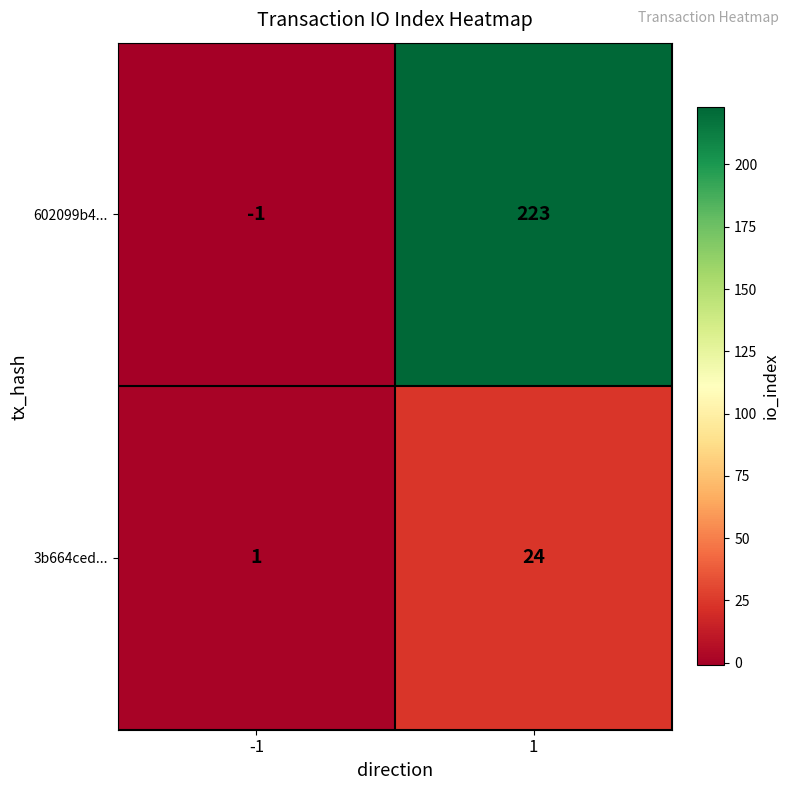

How many categories are shown in the chart?

2